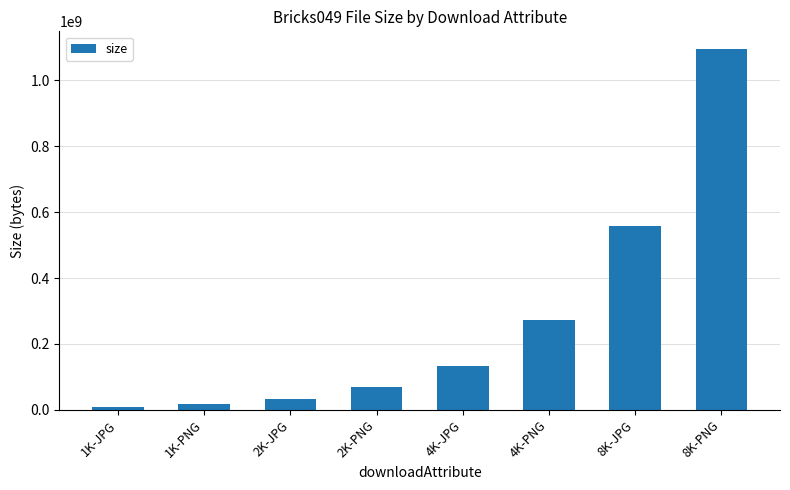

What position from the left is 4K-PNG?

6